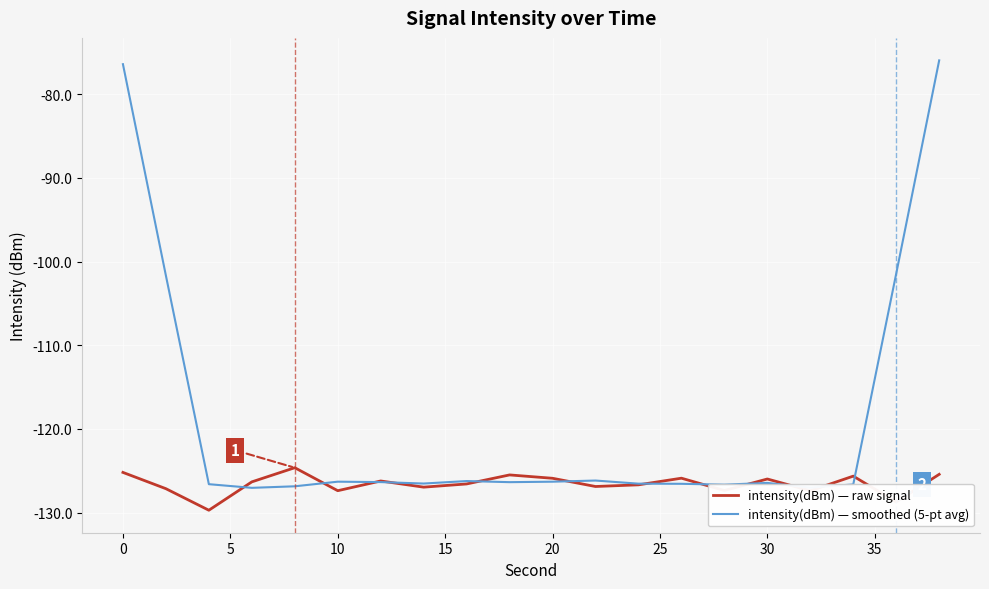

How many lines are shown in the chart?

2